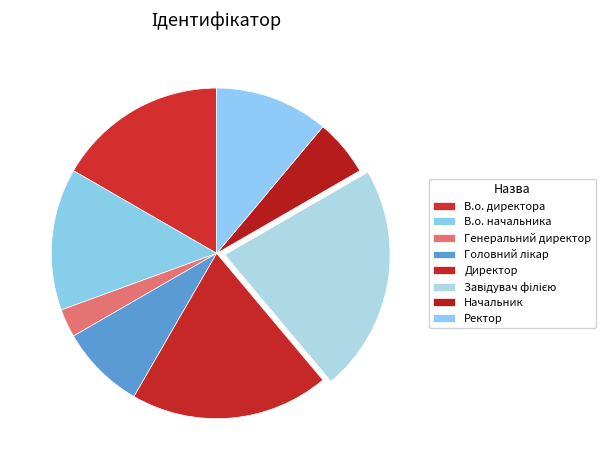

Do Ректор and В.о. директора together represent more than half of the pie?

No